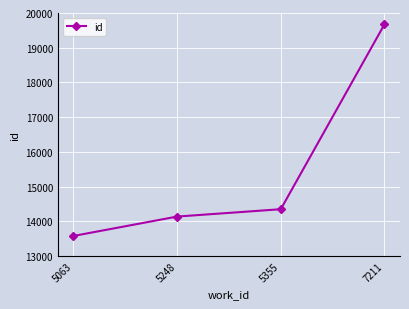

What is the ratio of the value at 7211 to the value at 5248?

1.4